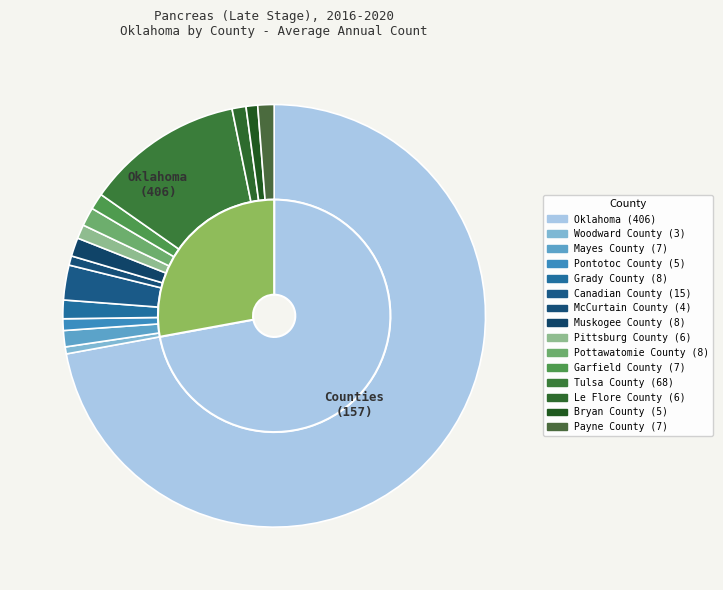

What is the ratio of the value at Woodward County to the value at Canadian County?

0.2